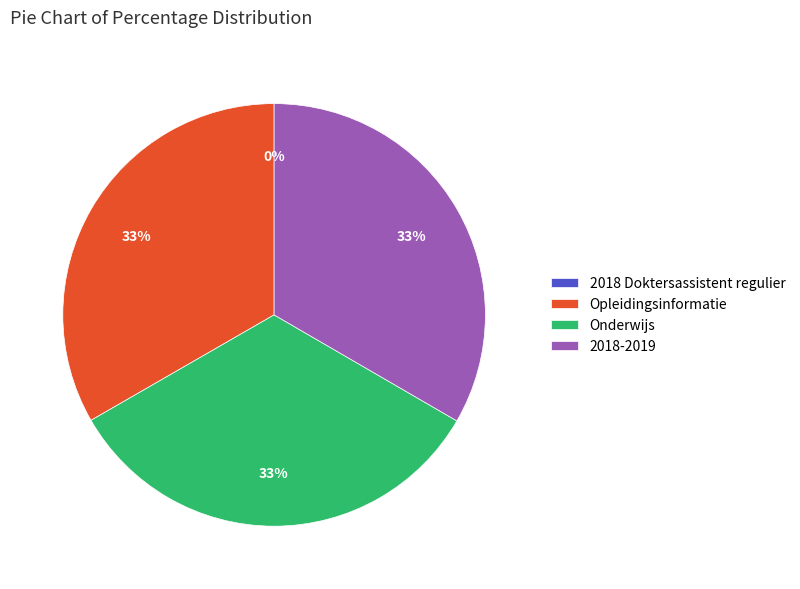

Is Onderwijs the majority of the pie?

No